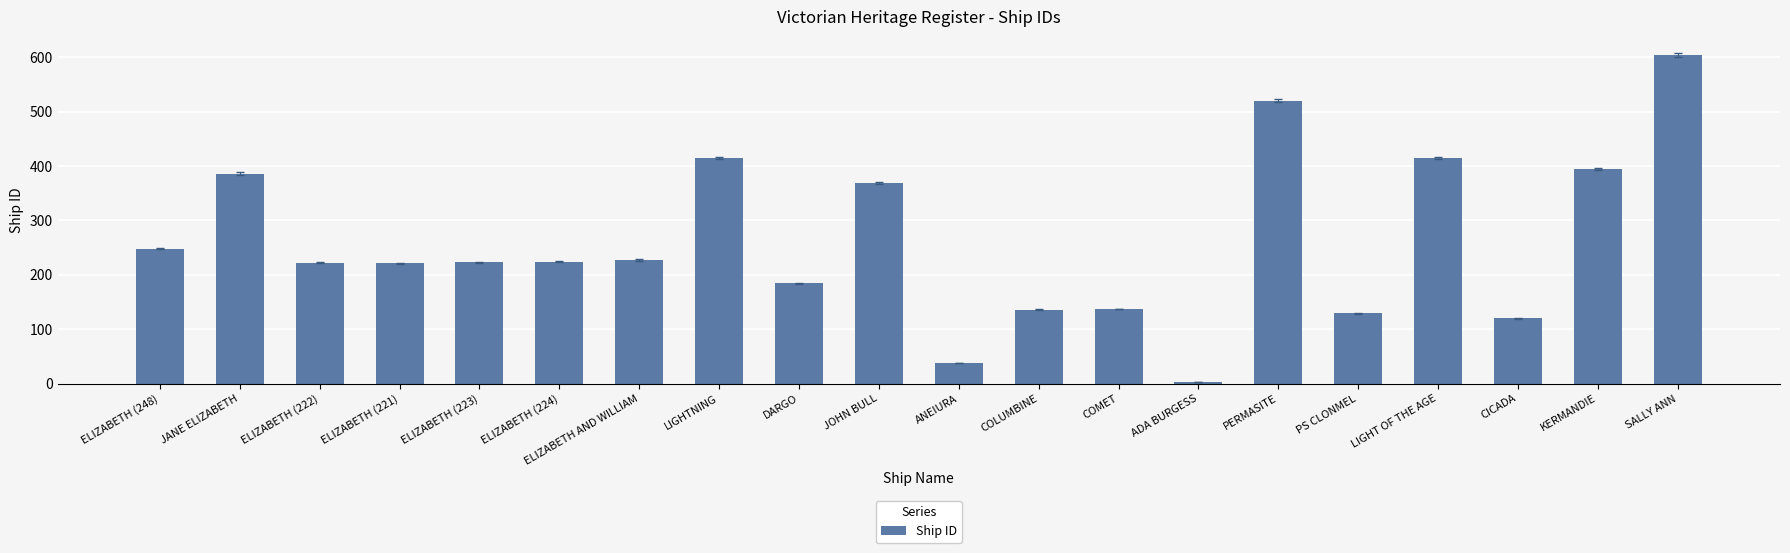

Between CICADA and ELIZABETH (223), which is larger?

ELIZABETH (223)